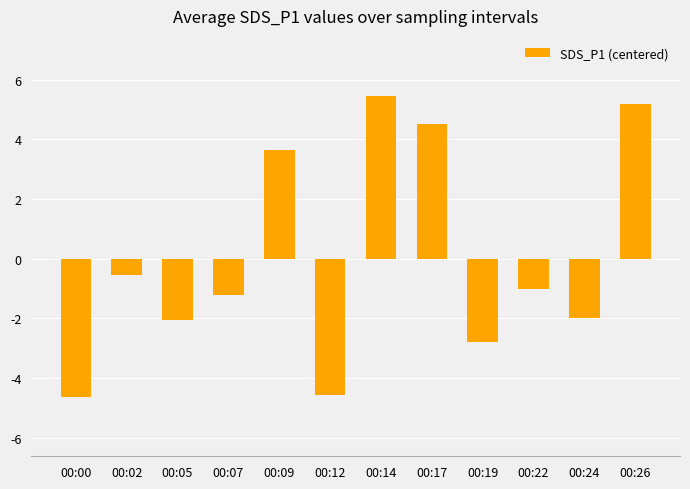

How many data points does each series have?

12